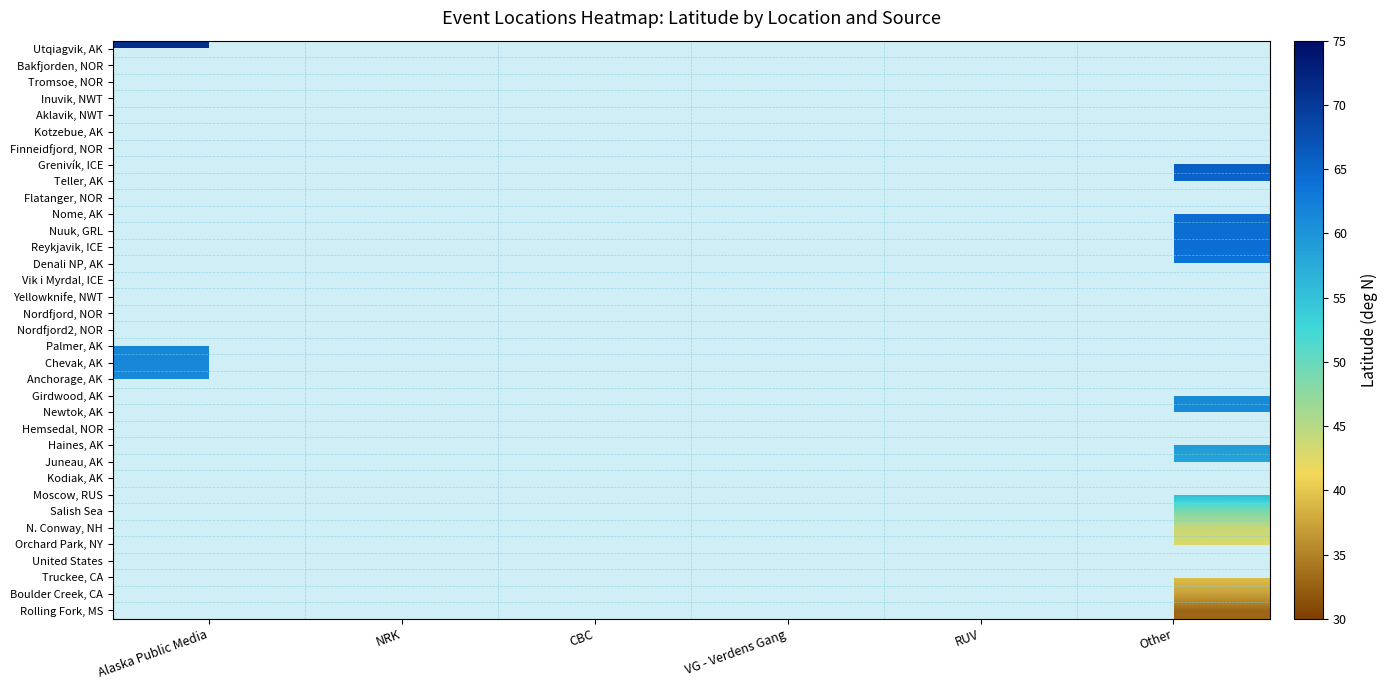

Which has a higher value, NRK or VG - Verdens Gang?

VG - Verdens Gang